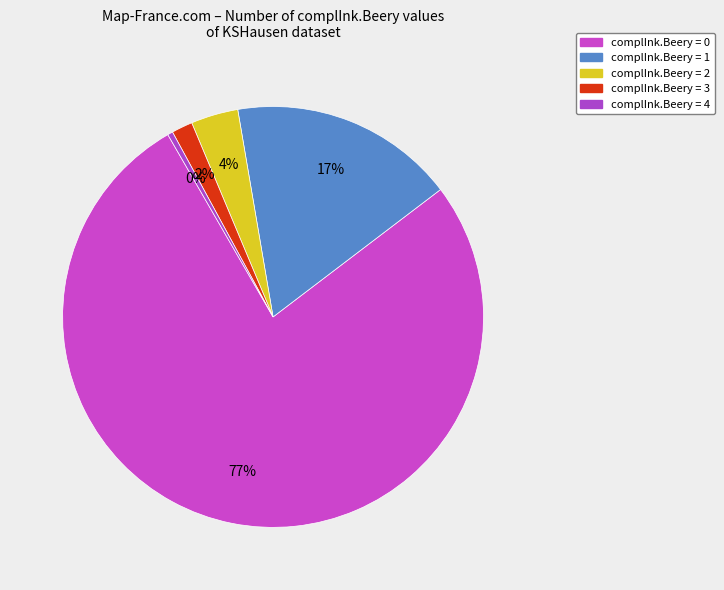

Is complInk.Beery = 3 the majority of the pie?

No